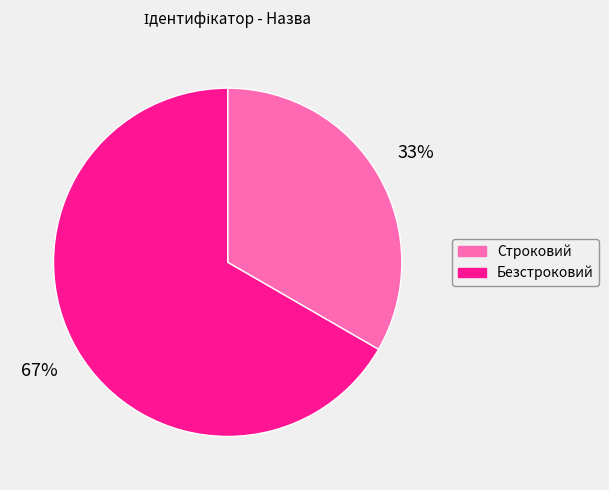

Combined, do Строковий and Безстроковий account for over 50%?

Yes